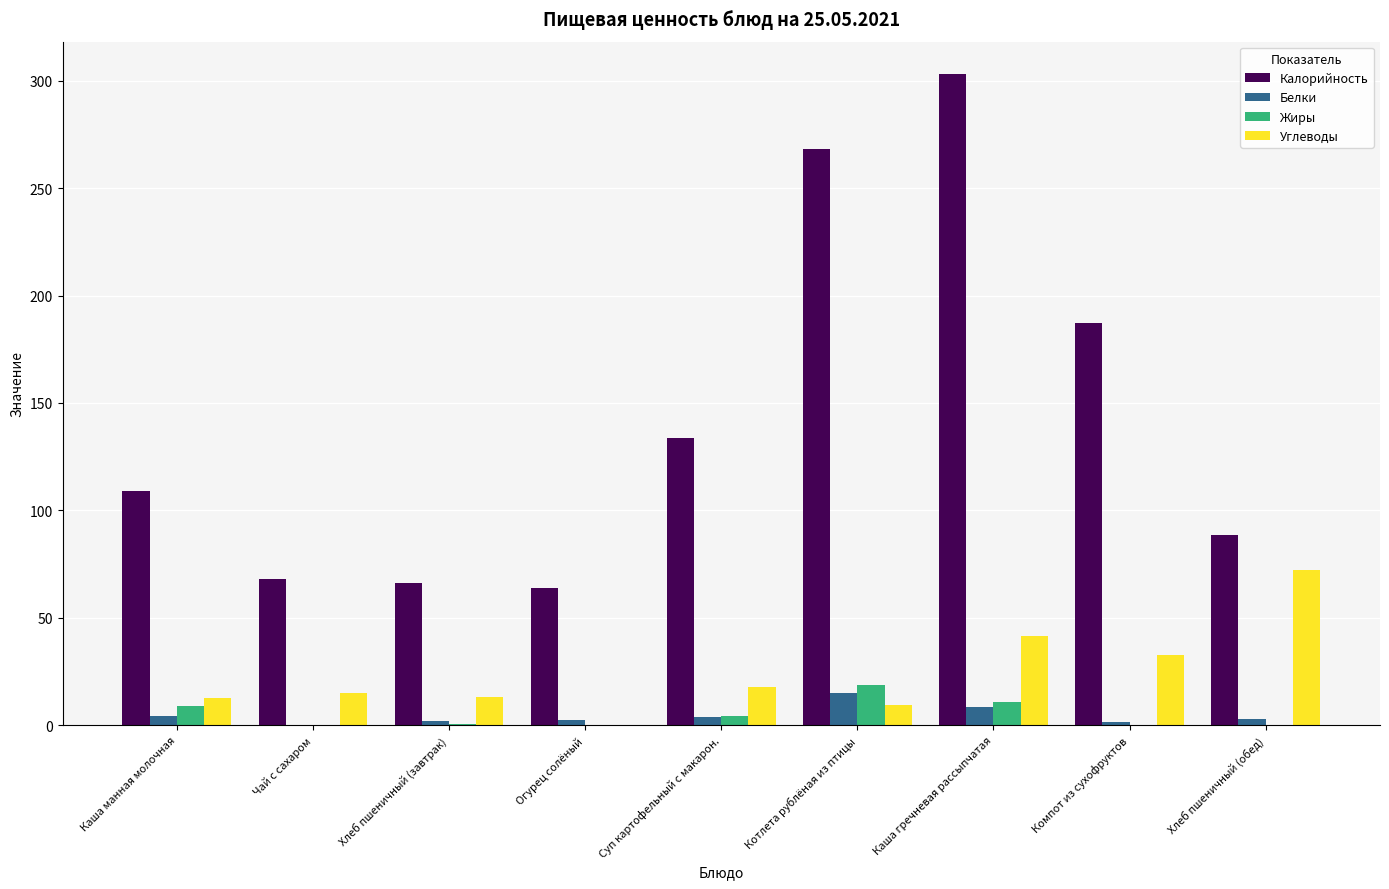

What is the highest value of the Углеводы series?

72.4